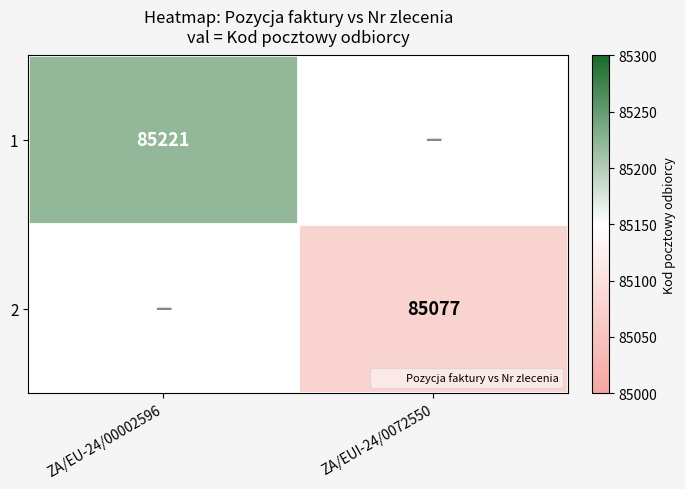

How many series are shown in this chart?

2